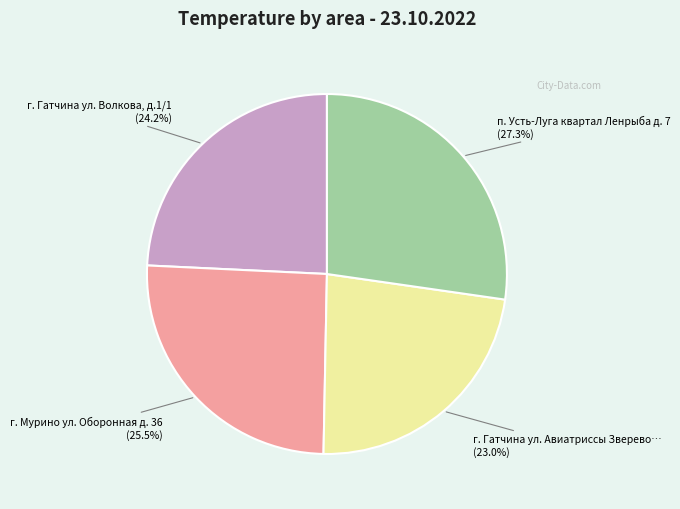

Is there a majority slice in this chart?

No